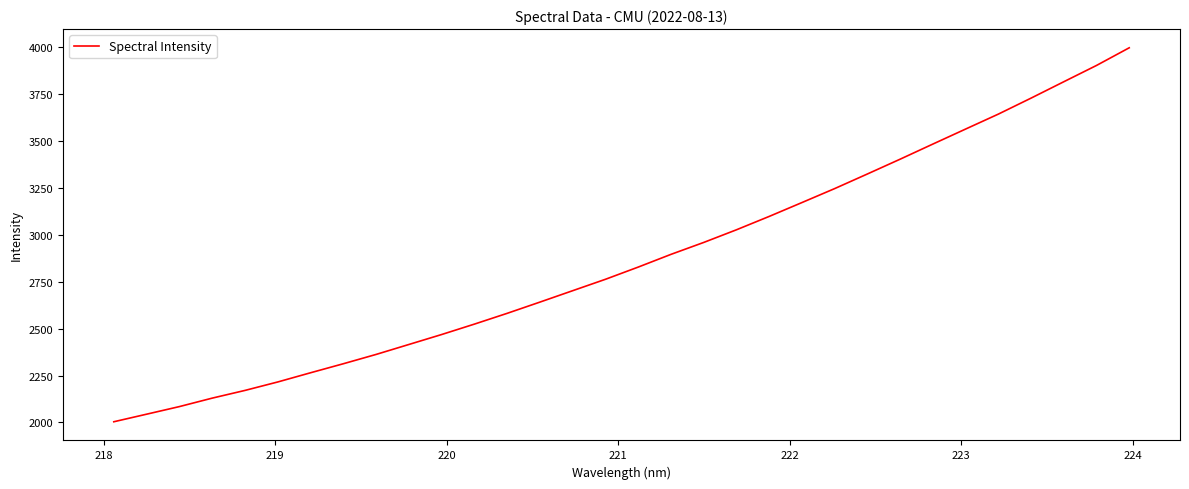

What is the maximum value shown in the chart?

3998.4